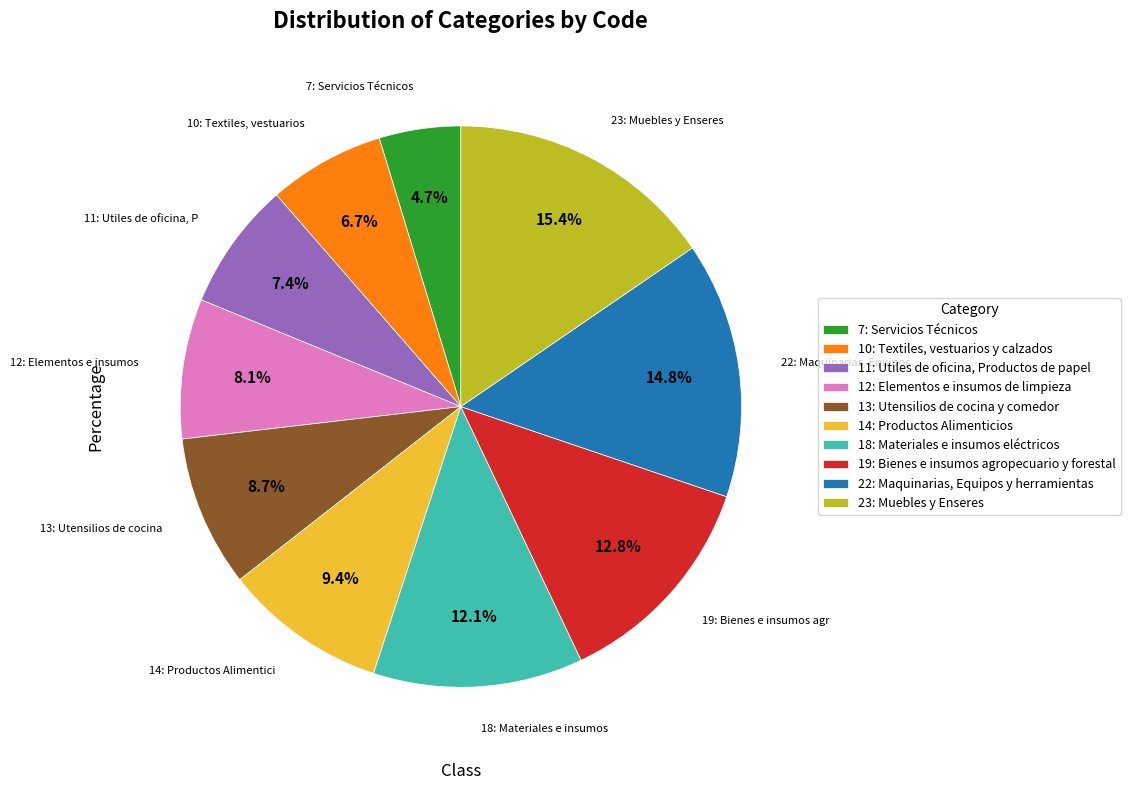

Which category has the smallest portion of the pie?

7: Servicios Técnicos